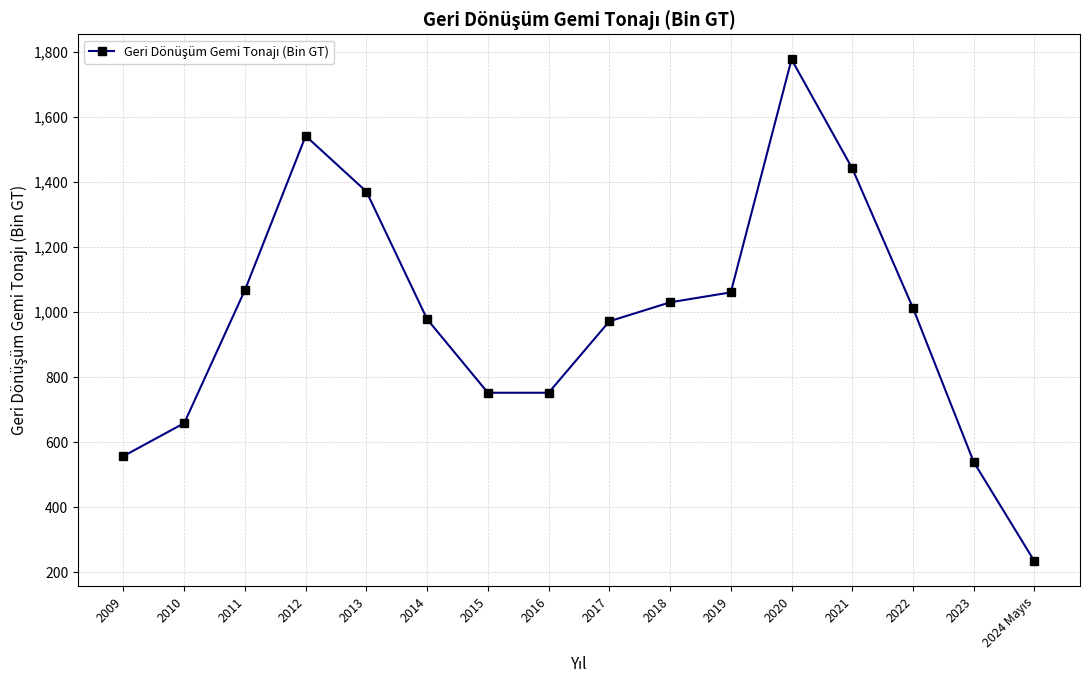

What is the difference between the values at 2017 and 2011?

96.1